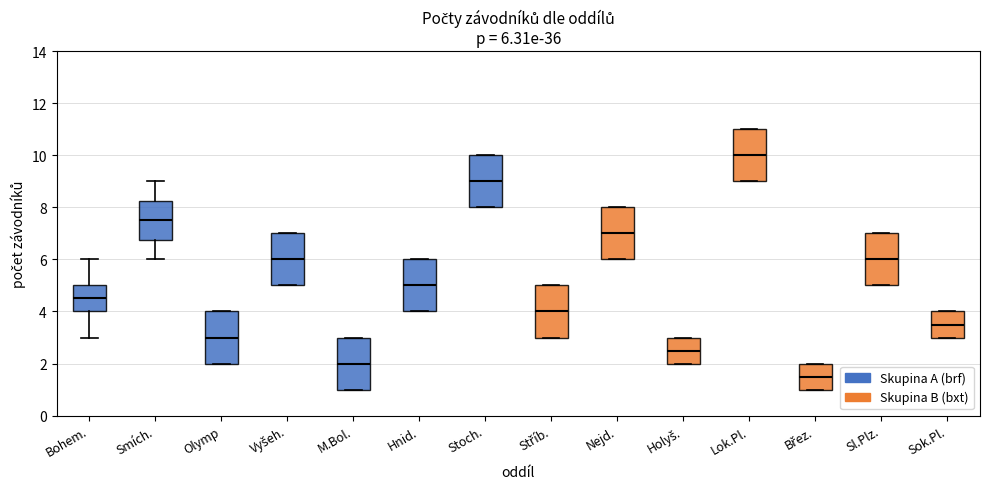

Which box's median line is the lowest?

Břez.